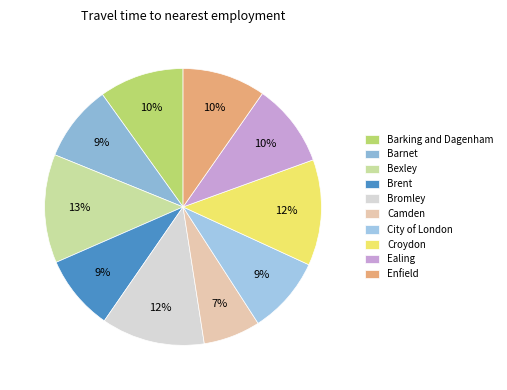

Which has a higher value, Bexley or Enfield?

Bexley